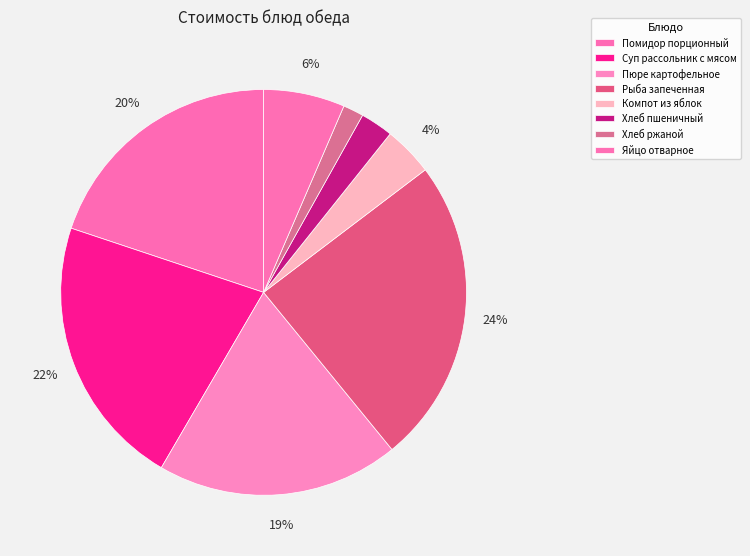

How many slices are in this pie chart?

8